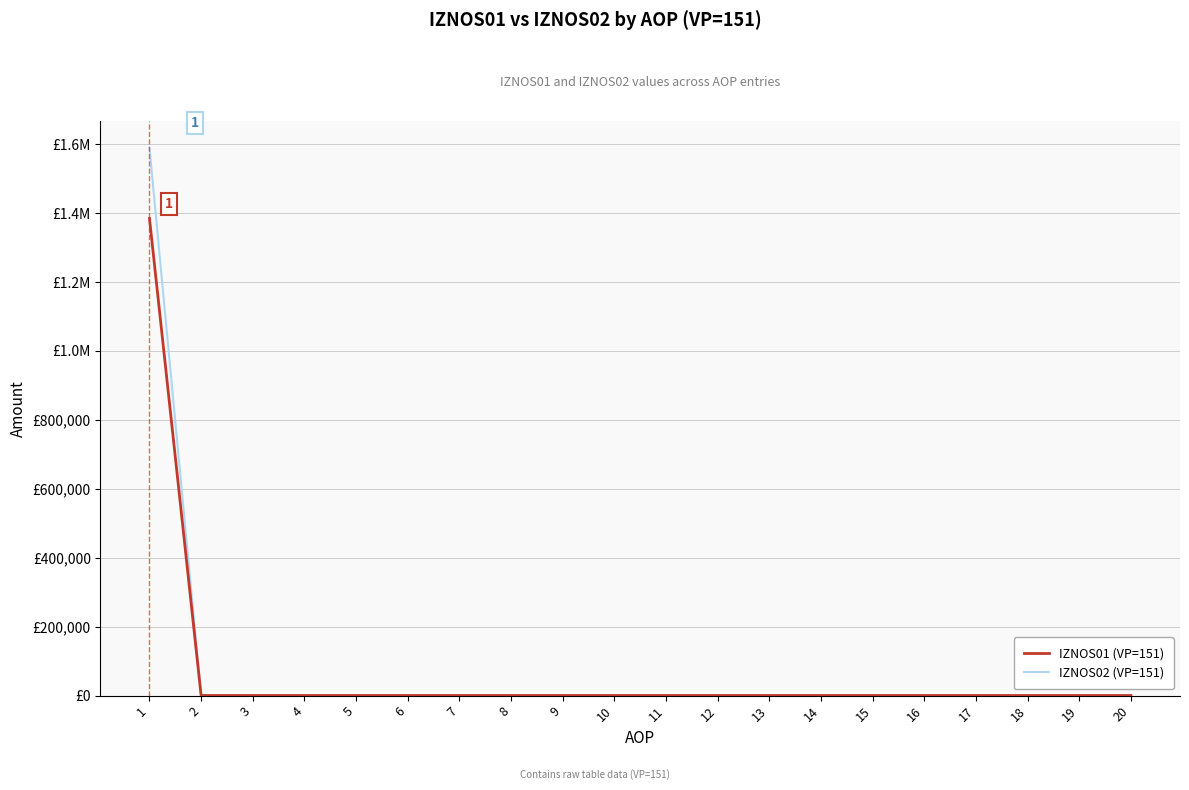

What are all the series names shown in the legend?

IZNOS01 (VP=151), IZNOS02 (VP=151)